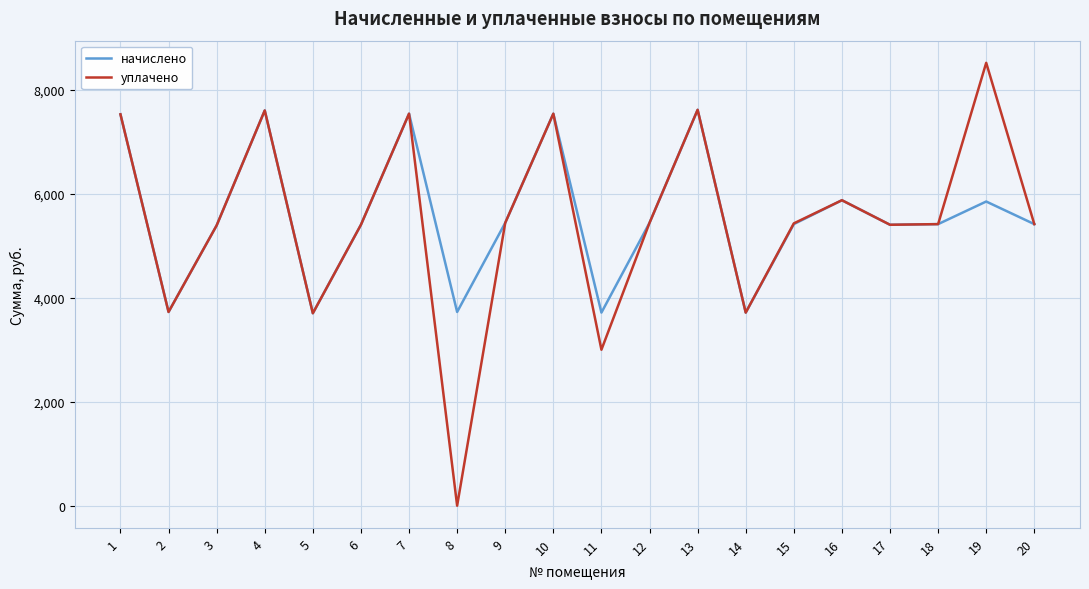

The уплачено series shows 1438.6 at 15. True or false?

False